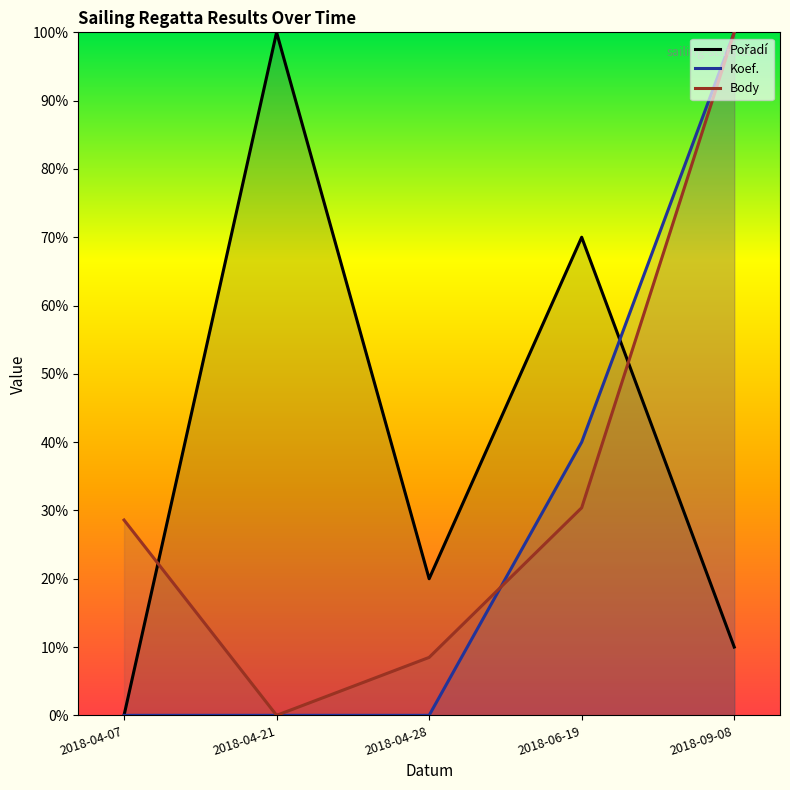

Reading left to right, list all the values displayed in this chart.

Pořadí: 2018-04-07=0.0	2018-04-21=100.0	2018-04-28=20.0	2018-06-19=70.0	2018-09-08=10.0
Koef.: 2018-04-07=0.0	2018-04-21=0.0	2018-04-28=0.0	2018-06-19=40.0	2018-09-08=100.0
Body: 2018-04-07=28.6	2018-04-21=0.0	2018-04-28=8.5	2018-06-19=30.4	2018-09-08=100.0